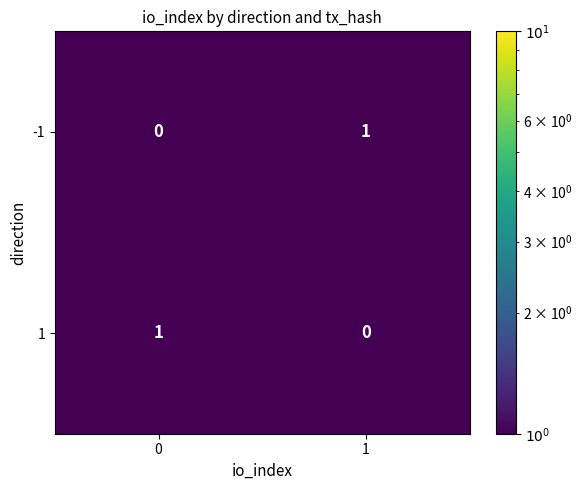

True or false: 1 has a value of 0 at 0.

False